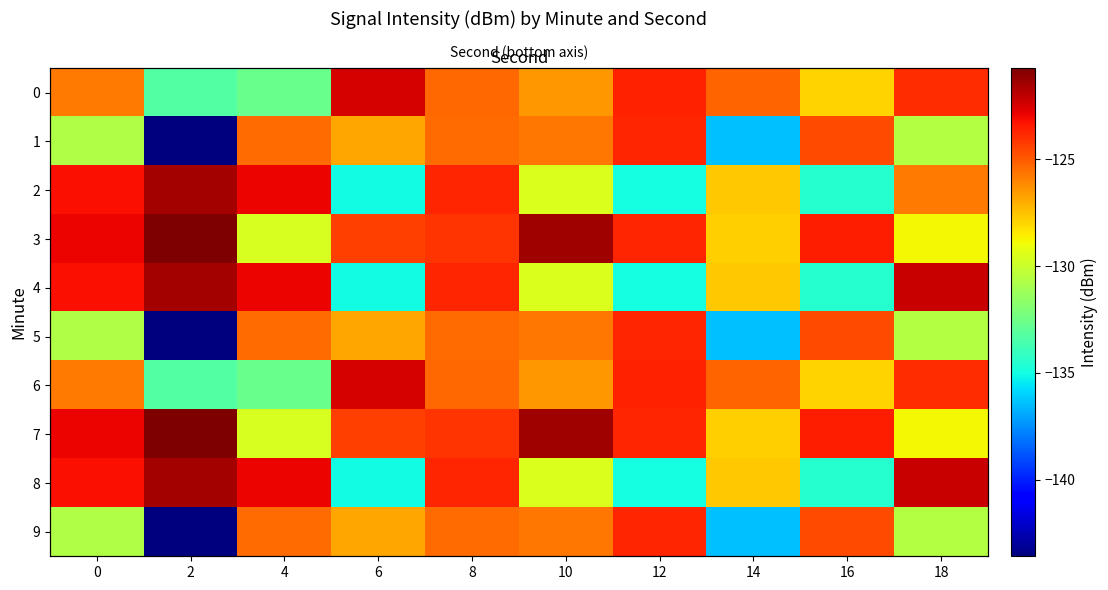

What is the highest value of the 0 series?

-122.4